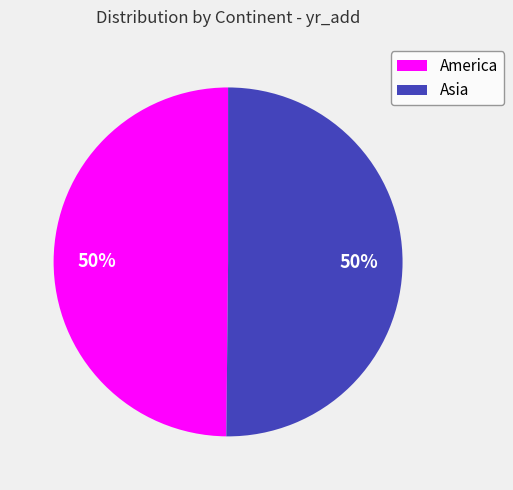

Approximately how many times larger is the value at America compared to Asia?

1.0